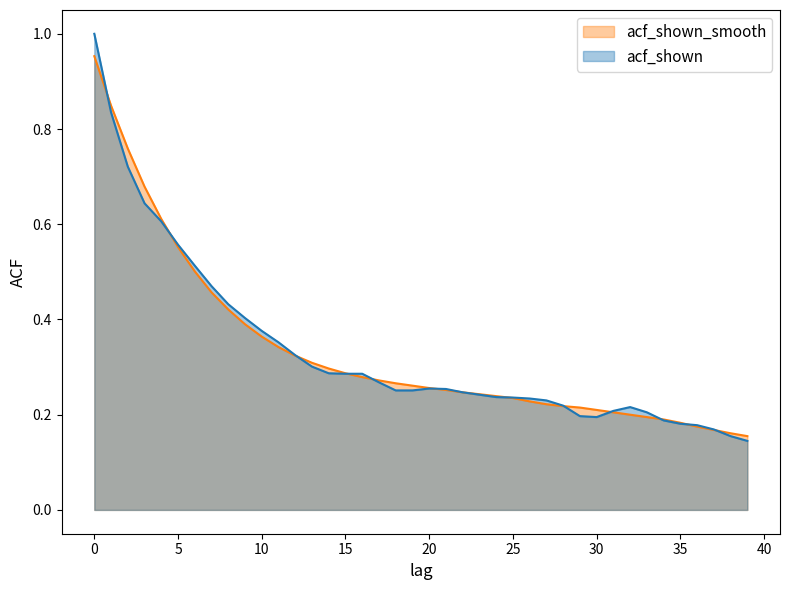

The acf_shown series shows 0.4 at 32. True or false?

False